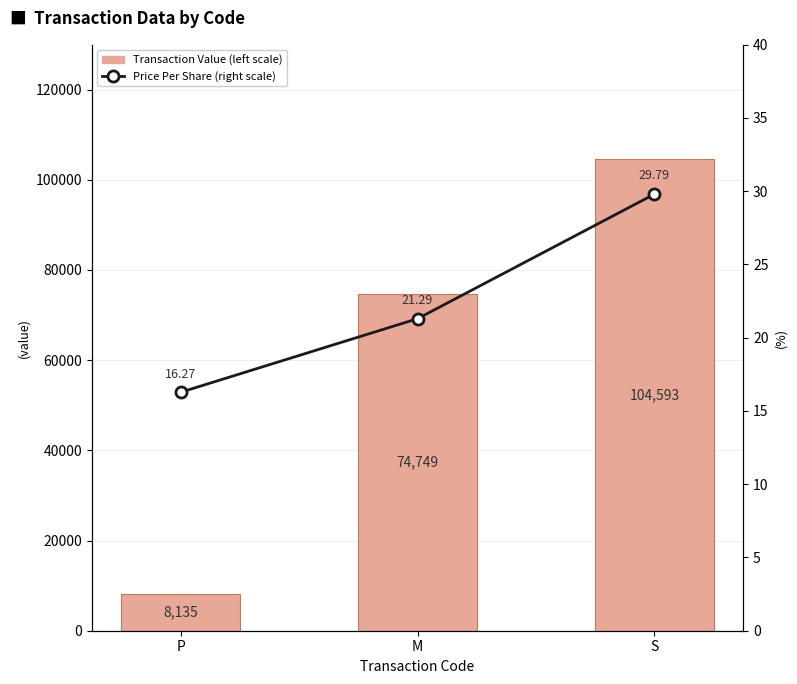

How many series are shown in this chart?

2